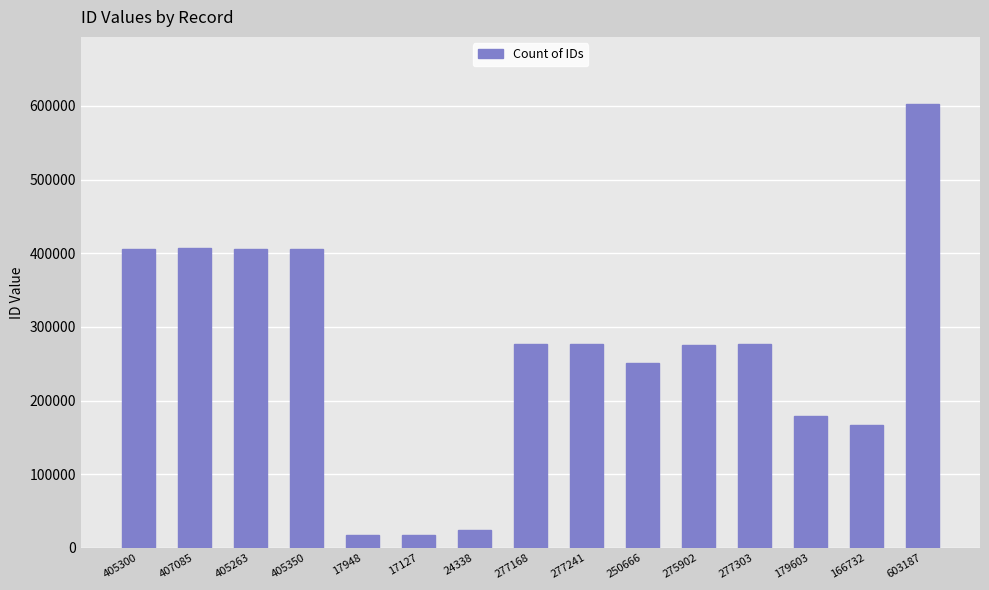

How many data points does each series have?

15